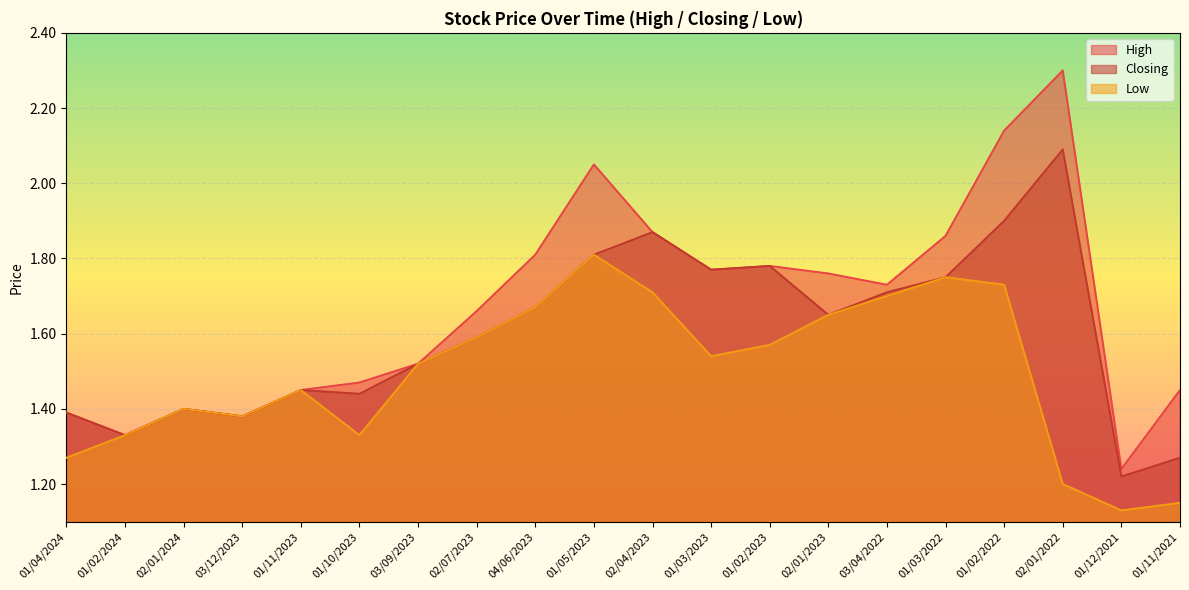

Is the value of Low at 03/09/2023 greater than the value of Closing at 02/01/2022?

No